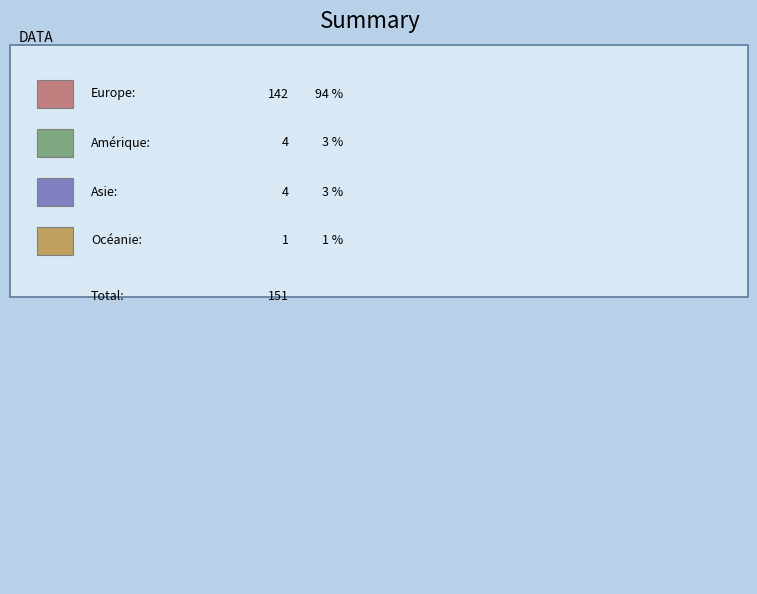

Is there any slice that represents more than half of the pie?

Yes